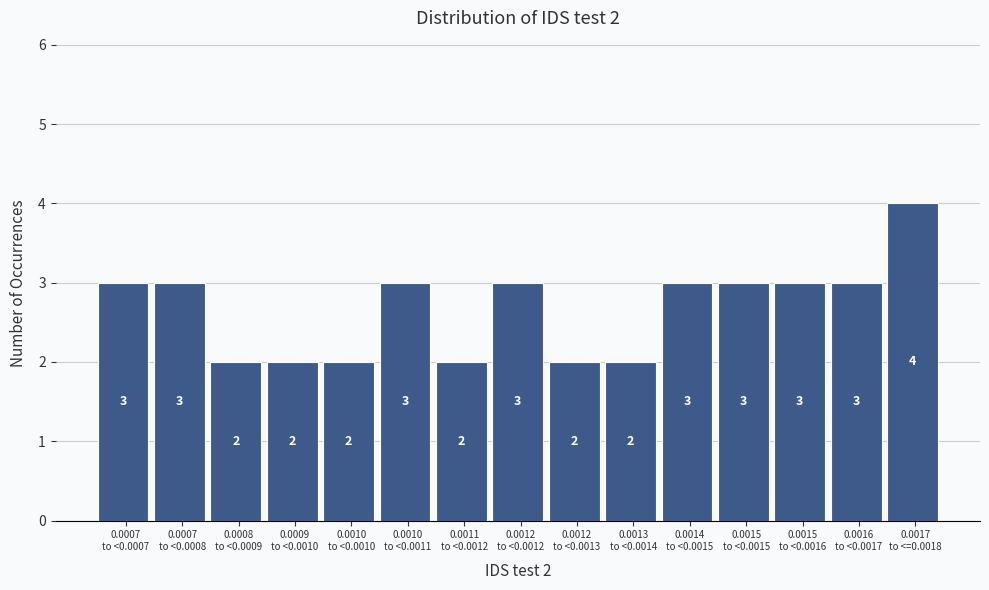

Reading right to left, what are all the values shown in this chart?

4	3	3	3	3	2	2	3	2	3	2	2	2	3	3